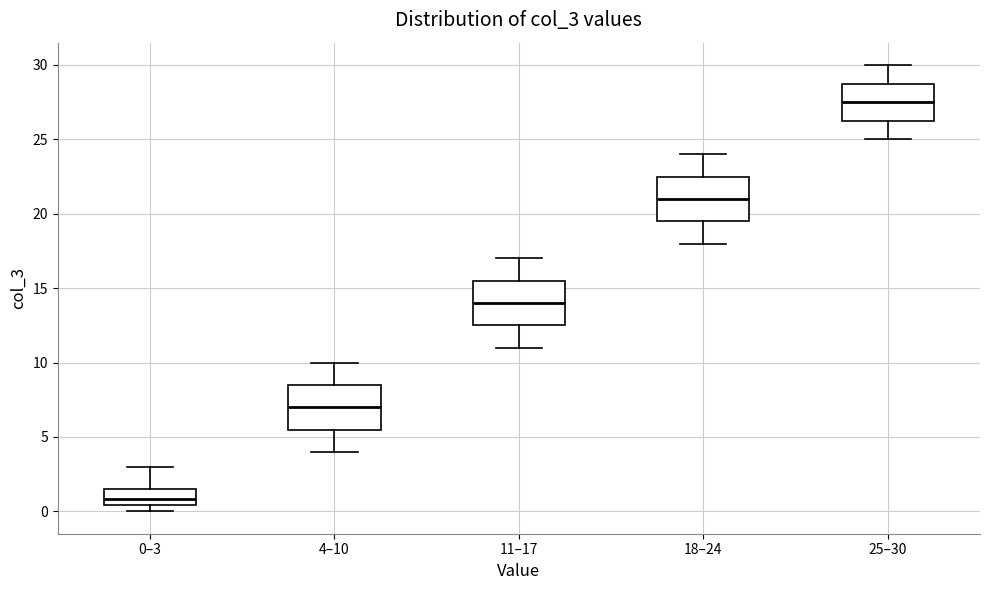

Reading left to right, read every box against the y-axis: the position of its median line, the range the box covers, and the ends of its whiskers. The values are not printed on the chart, so give them approximately, as read against the axis.

0–3: median 1.0, box 0.5 to 1.5, whiskers 0.0 to 3.0
4–10: median 7.0, box 5.5 to 8.5, whiskers 4.0 to 10.0
11–17: median 14.0, box 12.5 to 15.5, whiskers 11.0 to 17.0
18–24: median 21.0, box 19.5 to 22.5, whiskers 18.0 to 24.0
25–30: median 27.5, box 26.5 to 29.0, whiskers 25.0 to 30.0